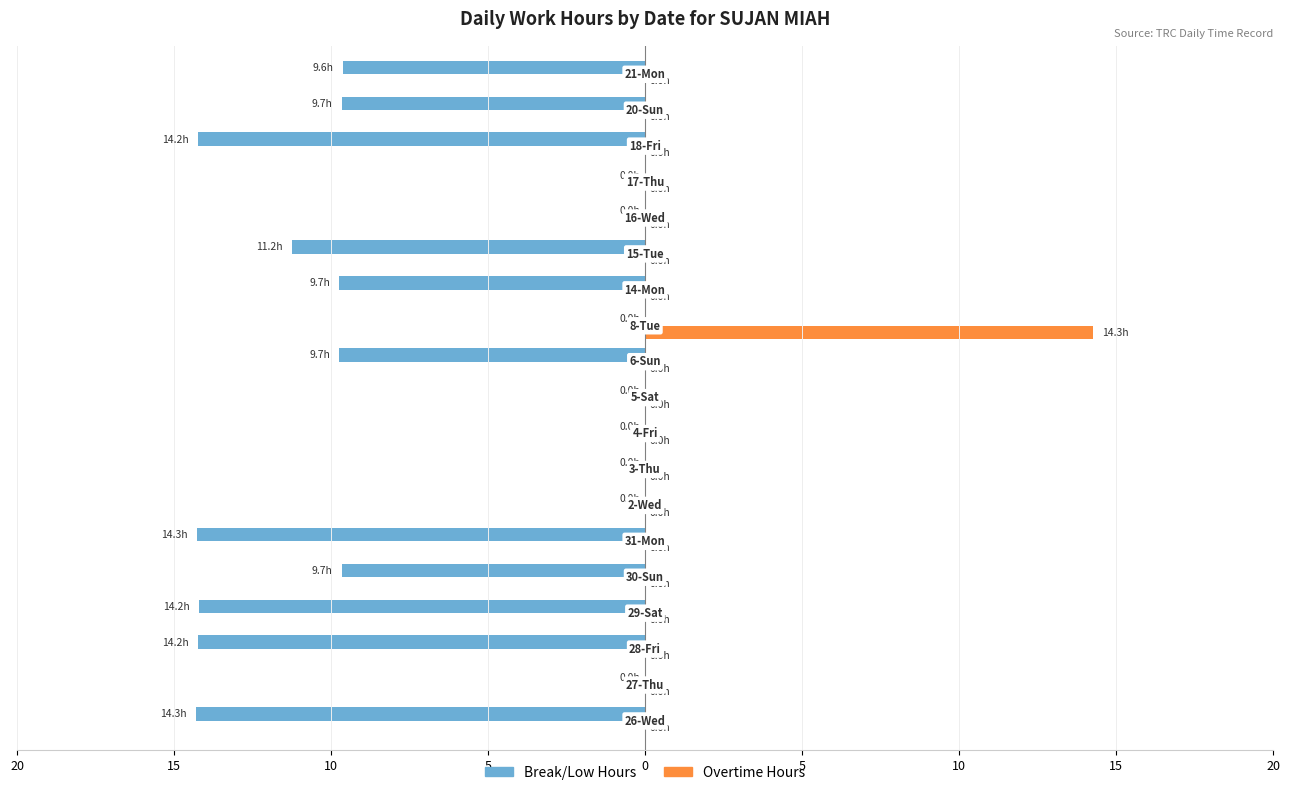

What are all the series names shown in the legend?

Break/Low Hours, Overtime Hours